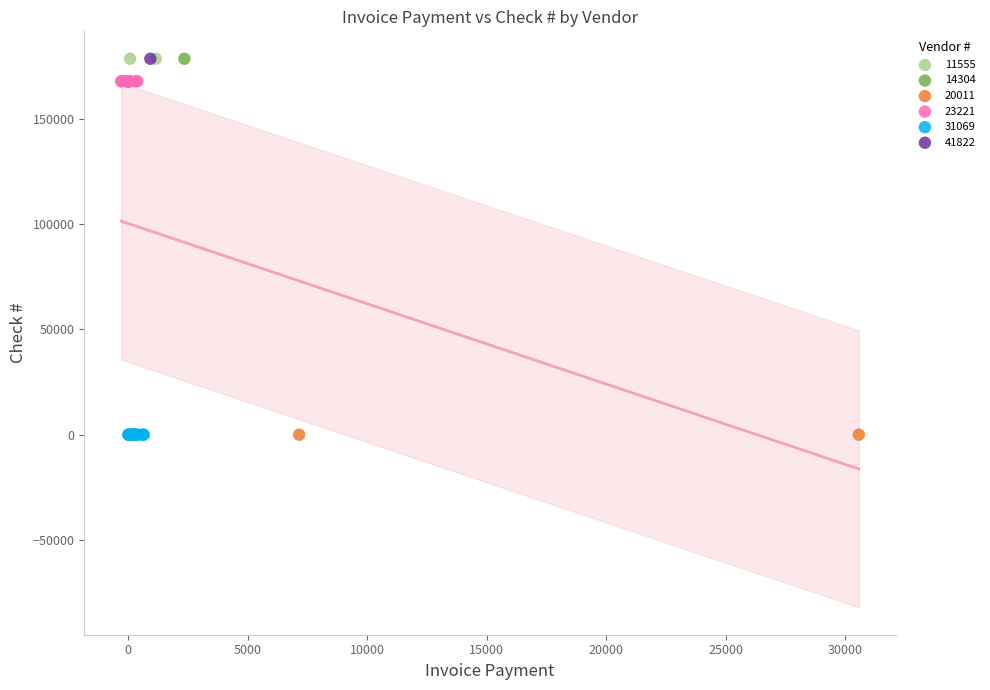

What are all the series names shown in the legend?

11555, 14304, 20011, 23221, 31069, 41822